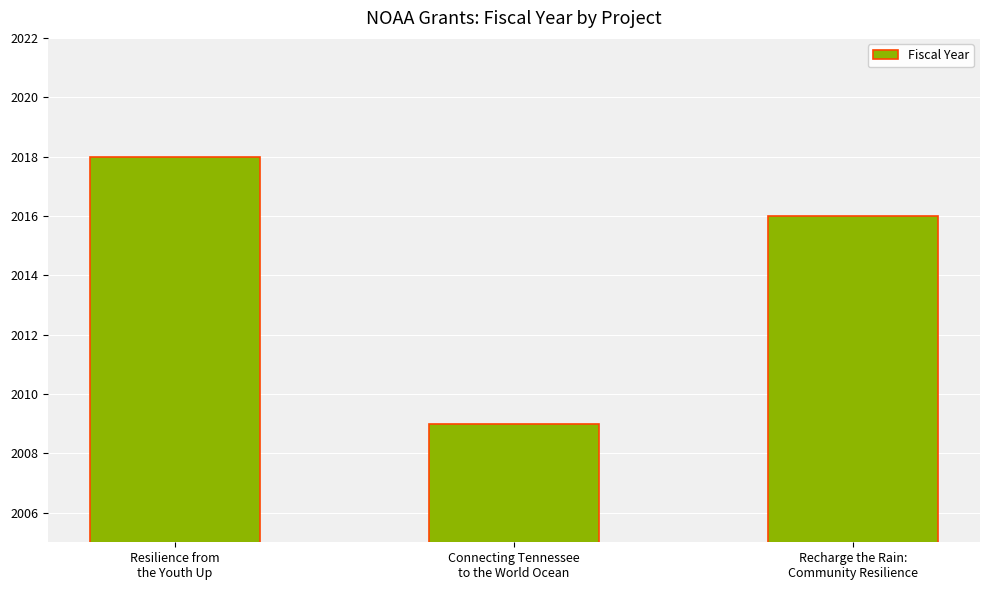

How many data points are less than 2016?

1